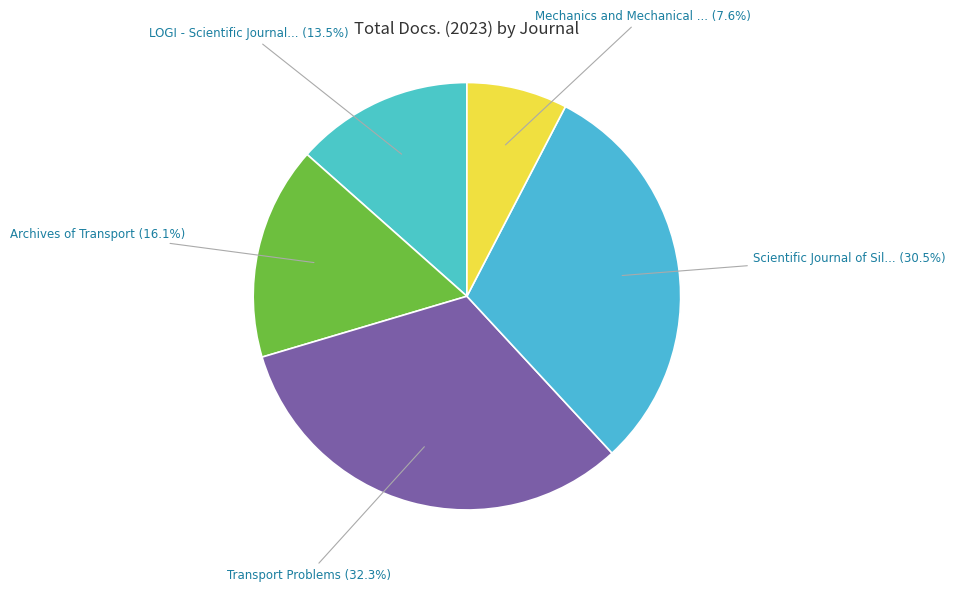

Which slice is the smallest?

Mechanics and Mechanical Engineering